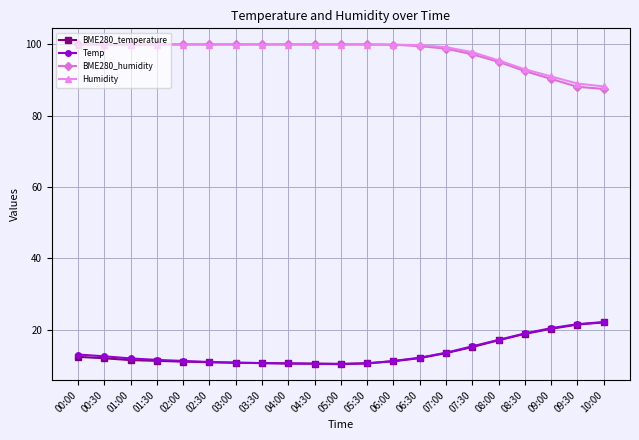

True or false: BME280_humidity and BME280_temperature cross at least once.

False